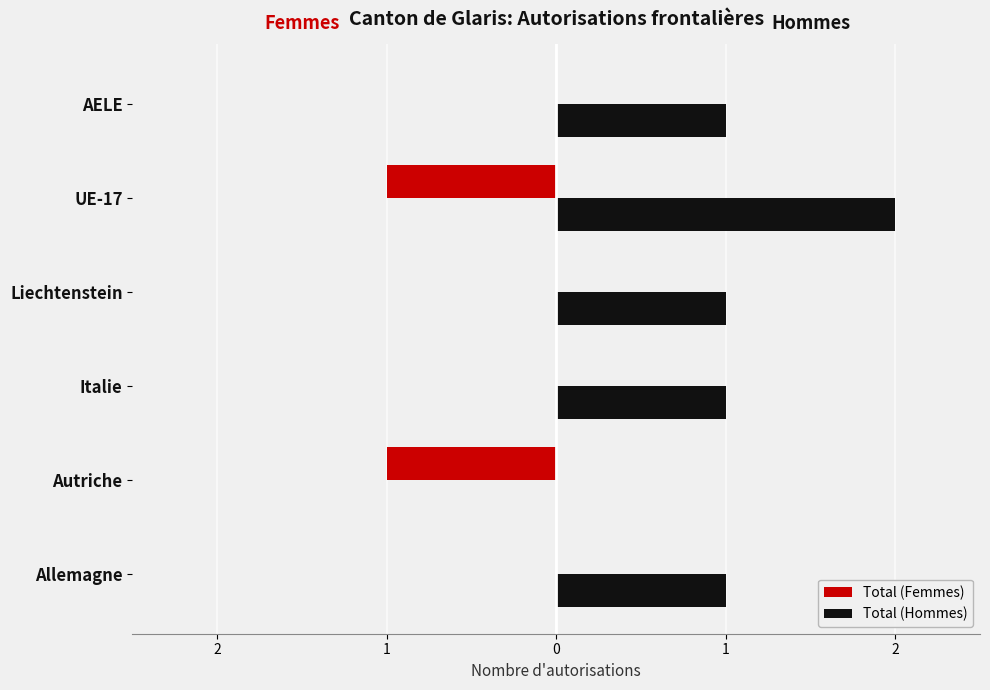

What are all the series names shown in the legend?

Total (Femmes), Total (Hommes)